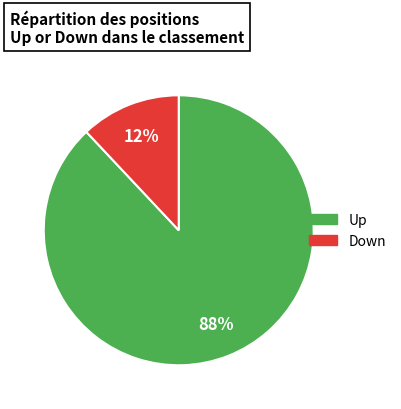

What percentage is the Up slice, to the nearest percent?

88%